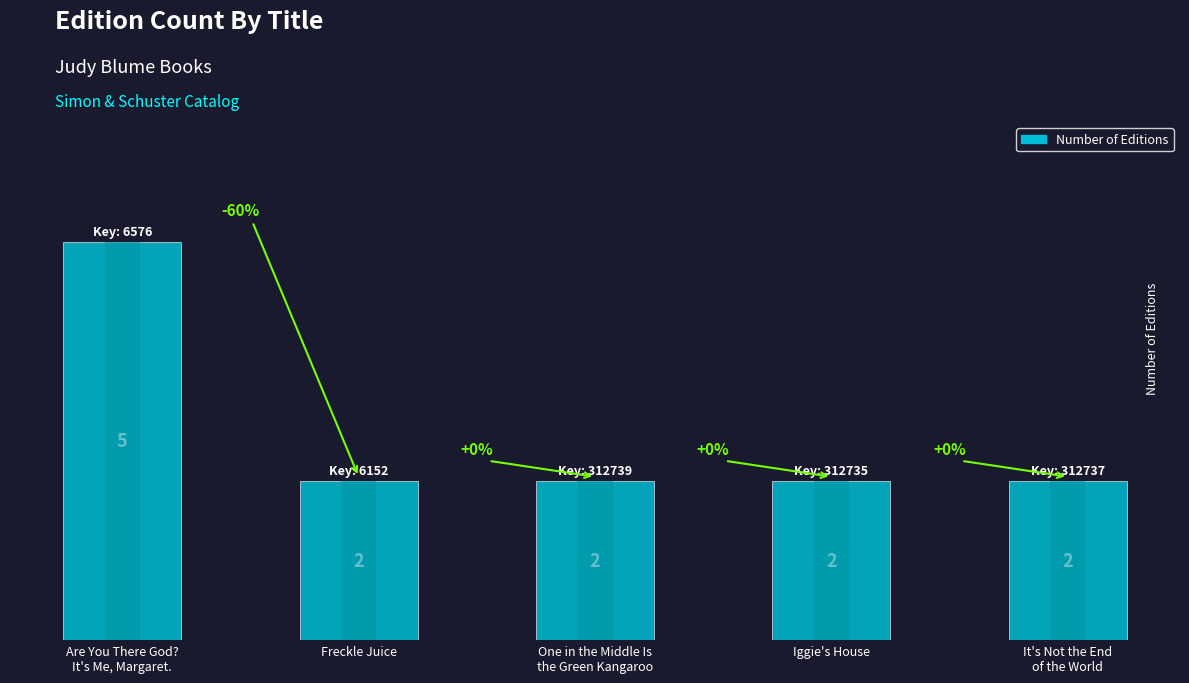

Between Iggie's House and One in the Middle Is
the Green Kangaroo, which is larger?

Iggie's House